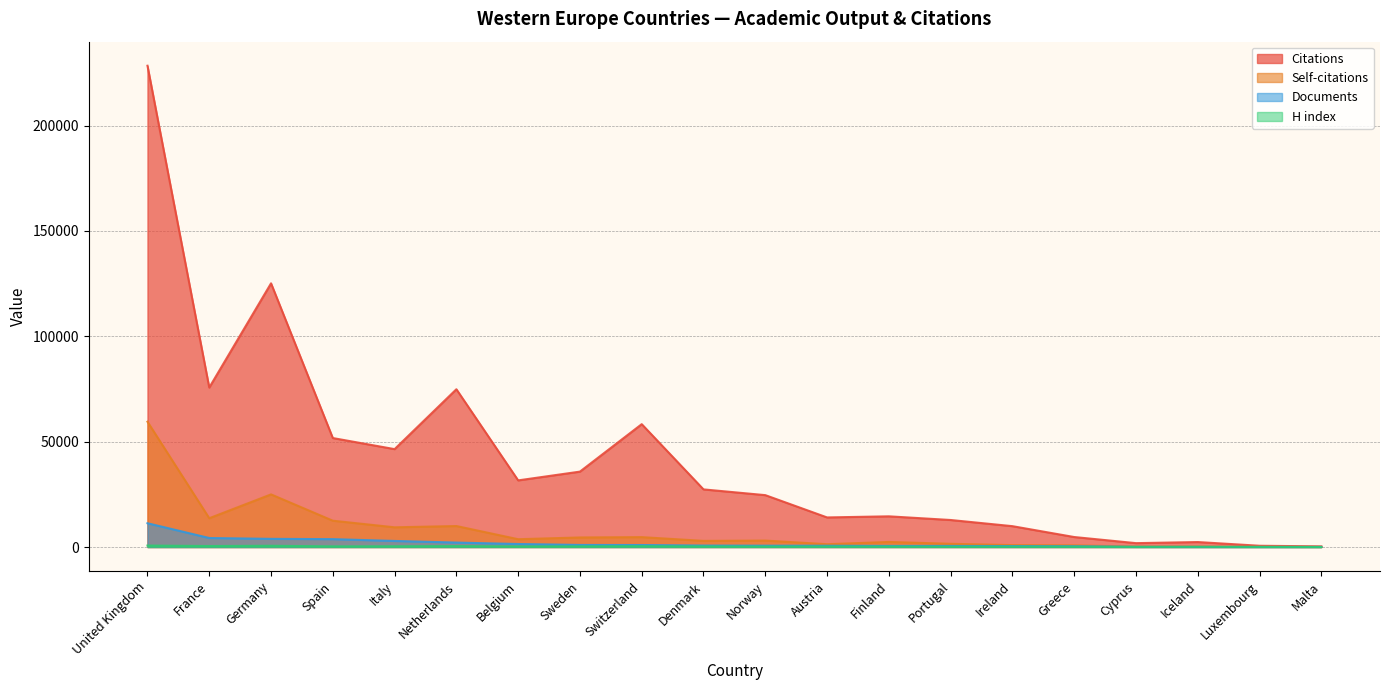

What is the average value of the Self-citations series?

7819